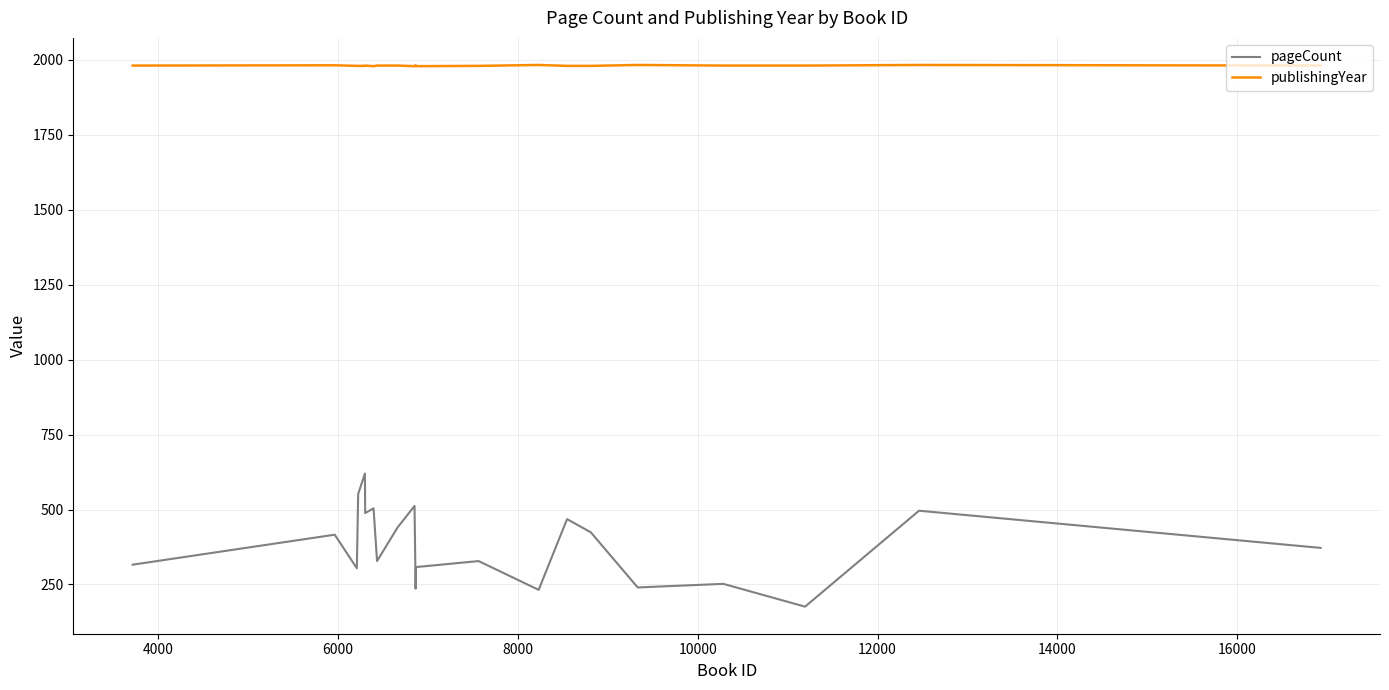

Which series has the largest range (max minus min)?

pageCount